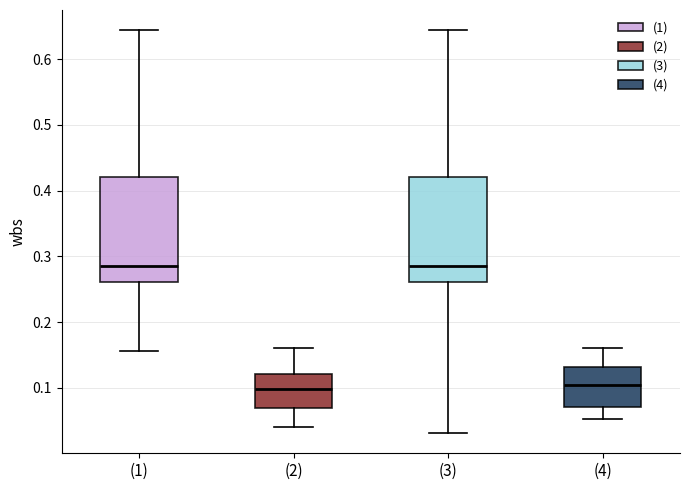

Where is the upper edge of the box for (3) on the y-axis? The values are not printed on the chart, so give them approximately, as read against the axis.

0.42